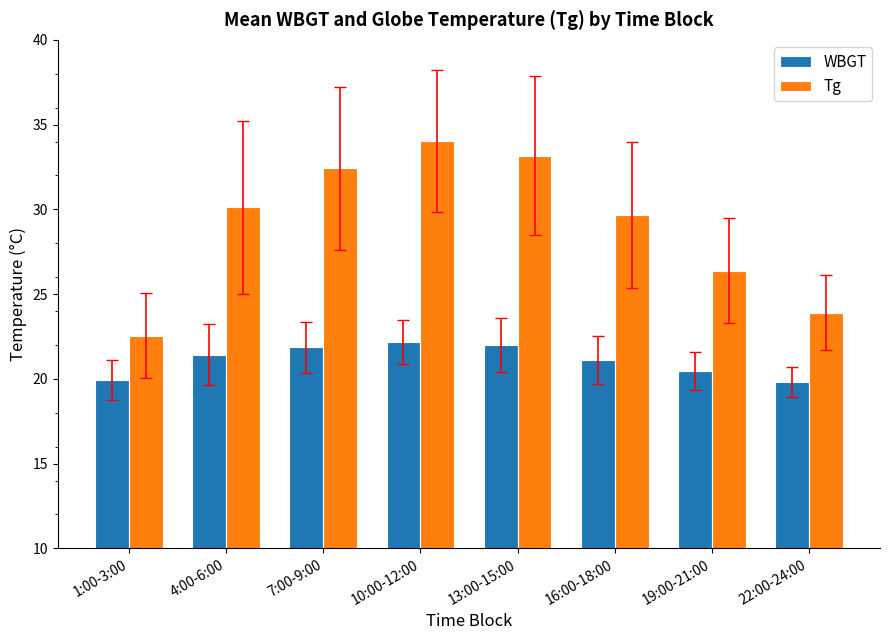

What is the highest value of the Tg series?

34.0